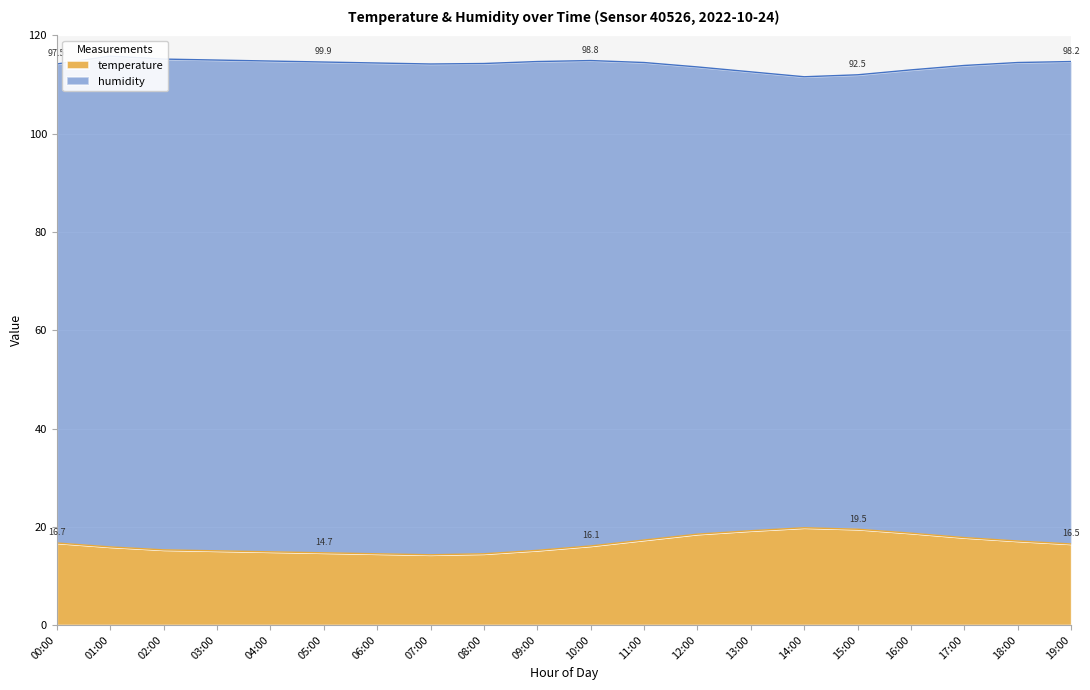

What is the label of the 1st point from the left?

00:00